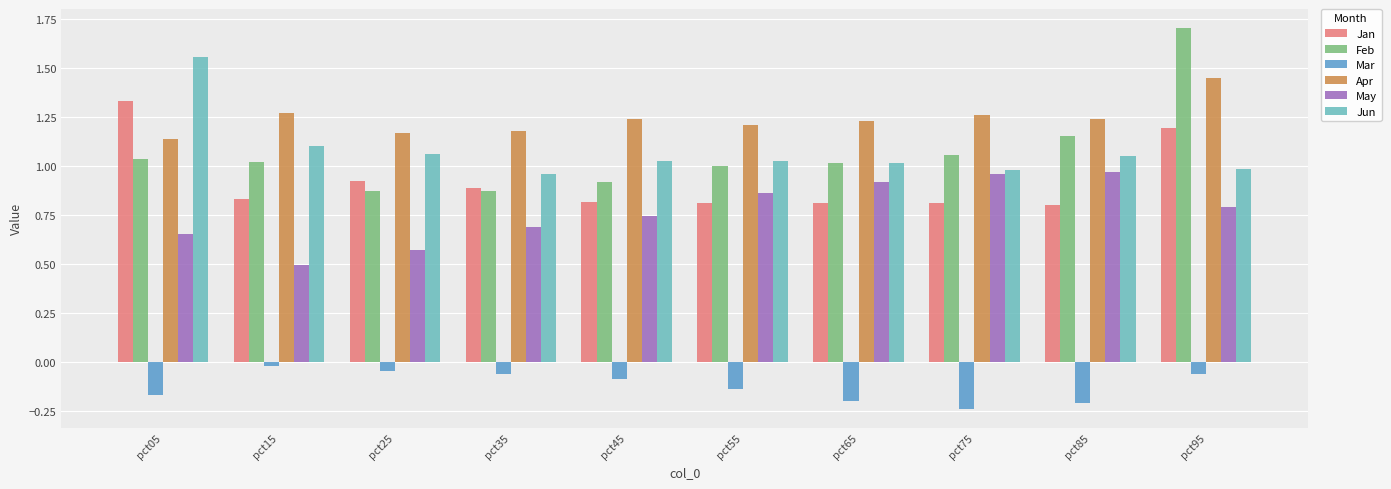

Where does the Feb series first go above 1?

pct05